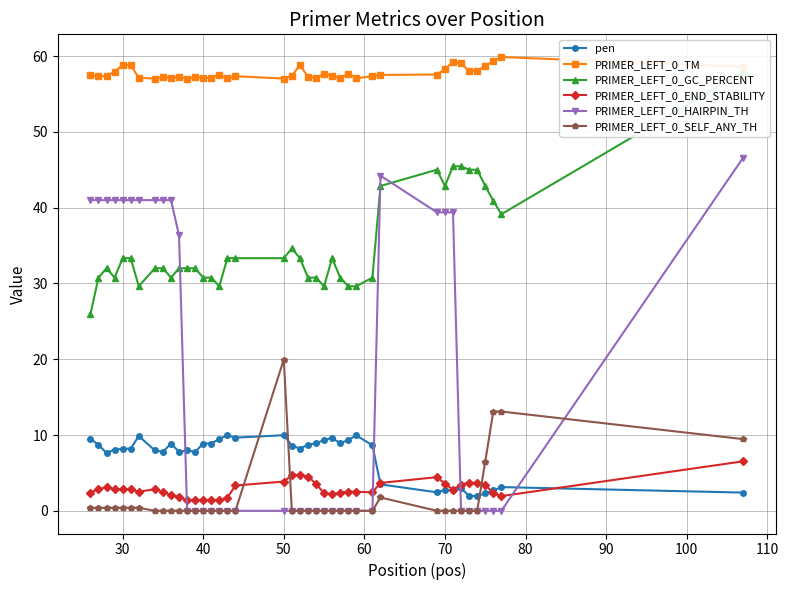

True or false: pen has a value of 8.9 at 40.

True